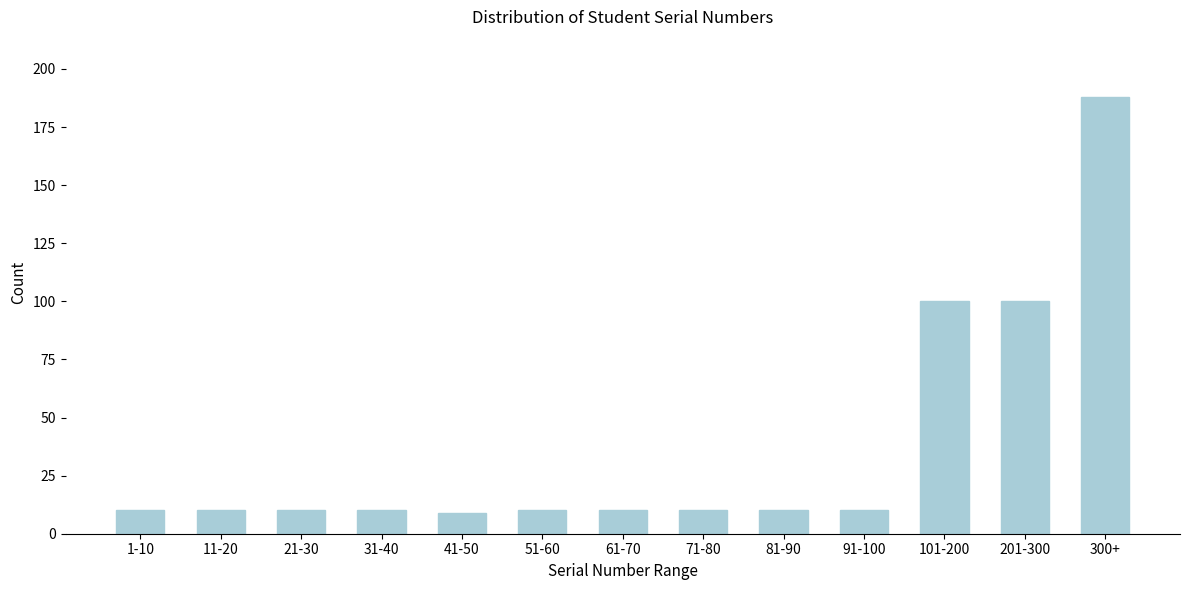

Reading left to right, extract all data points from this chart.

10	10	10	10	9	10	10	10	10	10	100	100	188